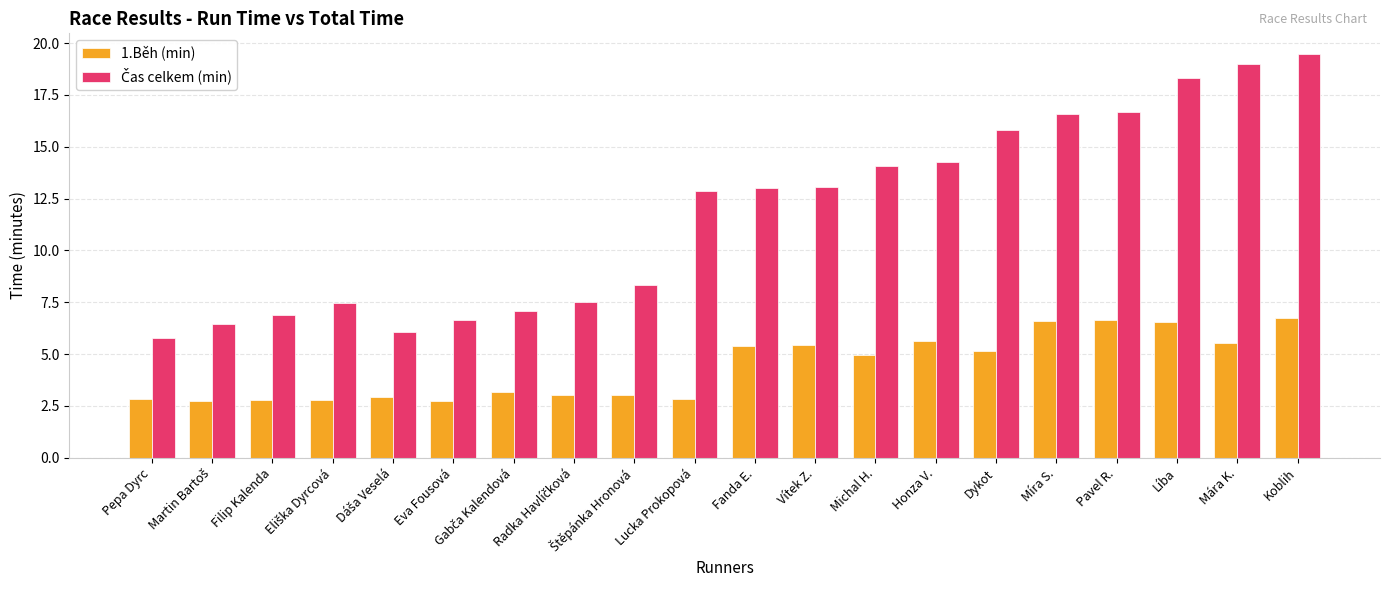

What is the difference between the highest and lowest values at Lucka Prokopová?

10.1